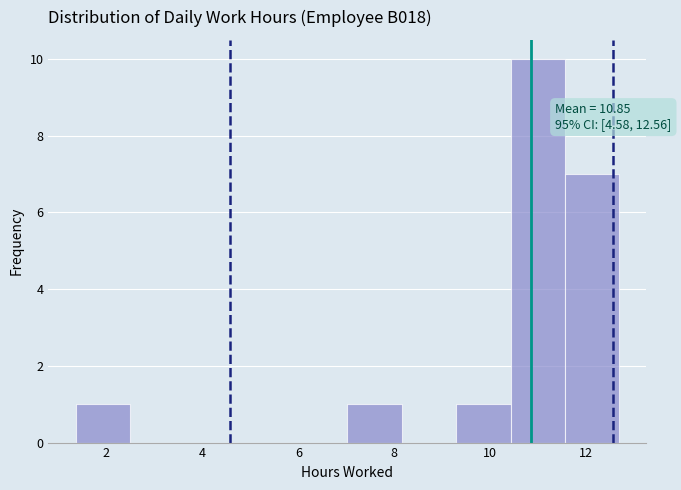

Over which range of the x-axis is the bar tallest?

10.4 to 11.6